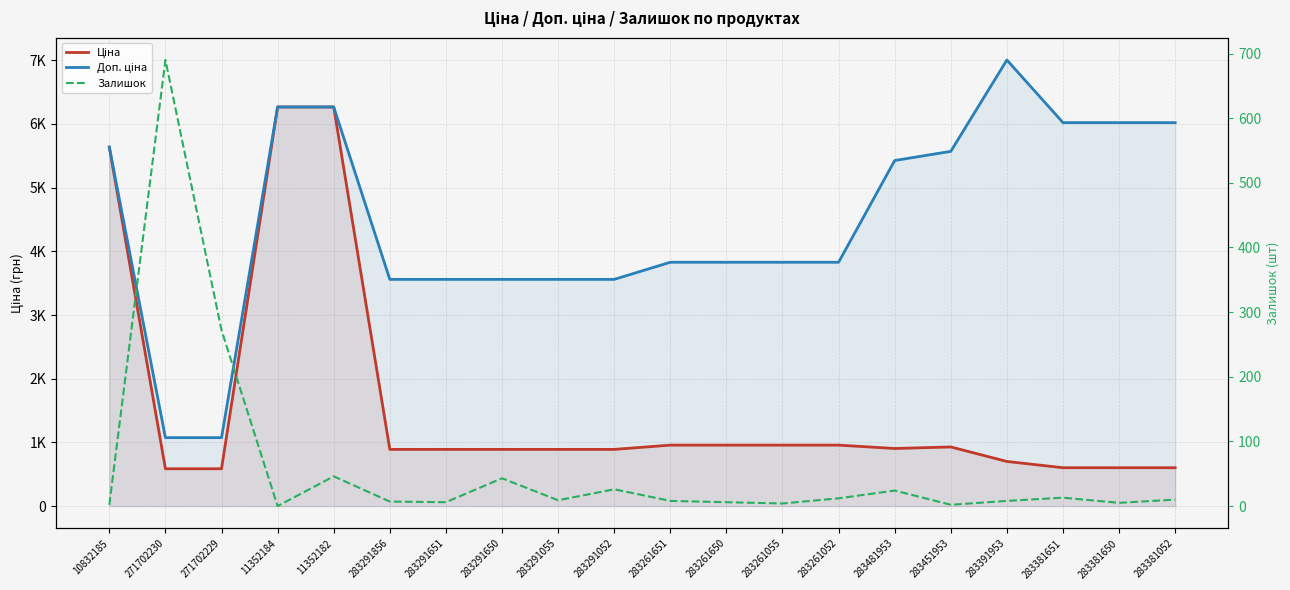

True or false: Доп. ціна and Залишок intersect in this chart.

False